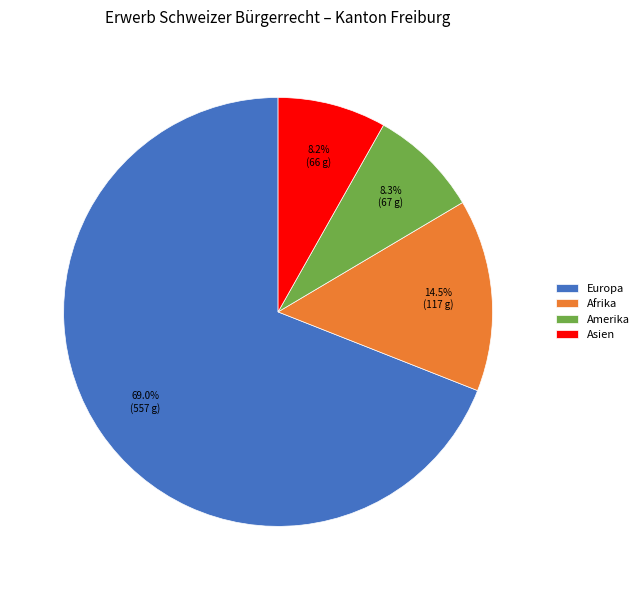

How much of the chart is everything except Asien?

91.8%